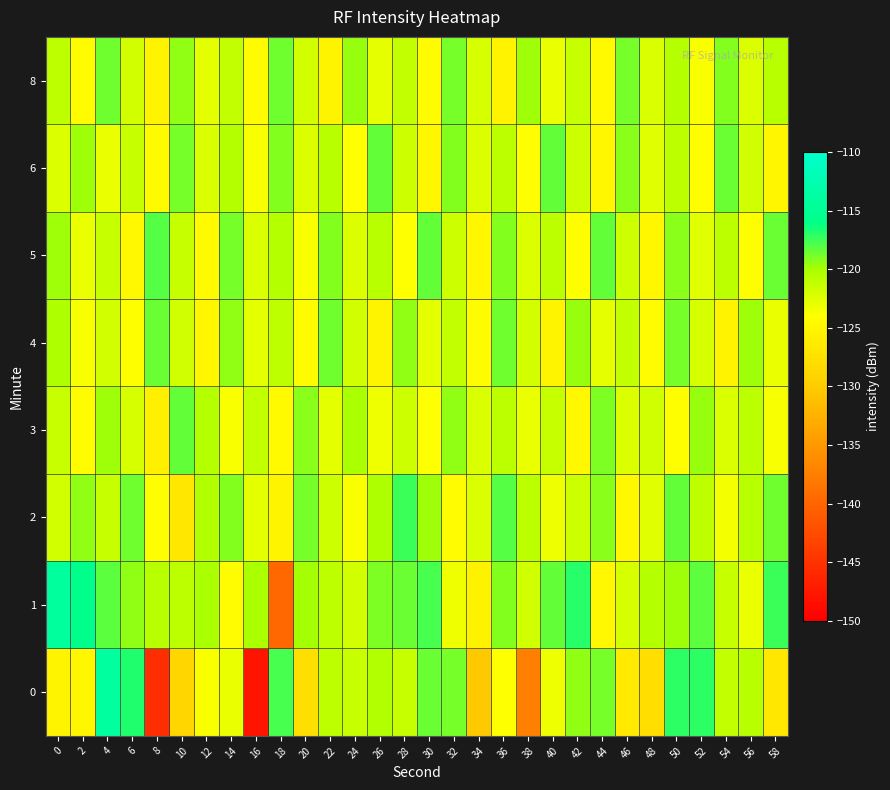

Reading right to left, extract all data points from this chart.

0: 58=-126.8	56=-120.8	54=-121.2	52=-117.1	50=-117.1	48=-127.9	46=-126.4	44=-118.8	42=-119.5	40=-123.3	38=-137.4	36=-124.1	34=-130.2	32=-118.8	30=-118.5	28=-121.3	26=-120.4	24=-121.5	22=-121.0	20=-127.8	18=-117.7	16=-147.9	14=-123.1	12=-123.8	10=-128.8	8=-145.4	6=-116.8	4=-114.1	2=-124.9	0=-125.2
1: 58=-117.5	56=-123.0	54=-121.4	52=-118.2	50=-119.8	48=-120.5	46=-122.1	44=-124.7	42=-116.9	40=-118.3	38=-121.8	36=-119.2	34=-125.6	32=-123.4	30=-117.8	28=-118.5	26=-119.0	24=-122.0	22=-121.0	20=-120.0	18=-139.8	16=-120.0	14=-124.4	12=-120.1	10=-120.9	8=-120.7	6=-119.5	4=-118.2	2=-115.9	0=-114.1
2: 58=-118.6	56=-120.7	54=-123.5	52=-121.0	50=-118.4	48=-122.6	46=-124.8	44=-119.3	42=-121.7	40=-123.2	38=-120.9	36=-118.1	34=-122.3	32=-124.5	30=-119.7	28=-117.4	26=-120.2	24=-123.8	22=-121.6	20=-118.9	18=-125.3	16=-122.7	14=-119.1	12=-120.4	10=-126.8	8=-124.2	6=-118.7	4=-121.3	2=-119.5	0=-122.0
3: 58=-123.6	56=-120.9	54=-122.3	52=-119.6	50=-124.1	48=-121.8	46=-122.5	44=-119.0	42=-124.7	40=-121.4	38=-123.1	36=-120.8	34=-122.2	32=-119.5	30=-124.0	28=-121.7	26=-123.4	24=-120.1	22=-122.8	20=-119.3	18=-124.6	16=-121.2	14=-123.9	12=-120.6	10=-118.4	8=-125.7	6=-122.1	4=-119.8	2=-124.3	0=-121.5
4: 58=-123.0	56=-119.7	54=-125.4	52=-122.1	50=-118.8	48=-124.5	46=-121.2	44=-122.9	42=-119.6	40=-125.3	38=-122.0	36=-118.7	34=-124.4	32=-121.1	30=-122.8	28=-119.5	26=-125.2	24=-121.9	22=-118.6	20=-124.3	18=-121.0	16=-122.7	14=-119.4	12=-125.1	10=-121.8	8=-118.5	6=-124.2	4=-121.9	2=-123.6	0=-120.3
5: 58=-118.5	56=-124.2	54=-120.9	52=-122.6	50=-119.3	48=-125.0	46=-121.7	44=-118.4	42=-124.1	40=-120.8	38=-122.5	36=-119.2	34=-124.9	32=-121.6	30=-118.3	28=-124.0	26=-120.7	24=-122.4	22=-119.1	20=-123.8	18=-120.5	16=-122.2	14=-118.9	12=-124.6	10=-121.3	8=-118.0	6=-124.7	4=-121.4	2=-123.1	0=-119.8
6: 58=-125.1	56=-121.8	54=-118.5	52=-124.2	50=-120.9	48=-122.6	46=-119.3	44=-125.0	42=-121.7	40=-118.4	38=-124.1	36=-120.8	34=-122.5	32=-119.2	30=-124.9	28=-121.6	26=-118.3	24=-124.0	22=-120.7	20=-122.4	18=-119.1	16=-123.8	14=-120.5	12=-122.2	10=-118.9	8=-124.6	6=-121.3	4=-123.0	2=-119.7	0=-122.4
8: 58=-120.7	56=-122.4	54=-119.1	52=-123.8	50=-120.5	48=-122.2	46=-118.9	44=-124.6	42=-121.3	40=-123.0	38=-119.7	36=-125.4	34=-122.1	32=-118.8	30=-124.5	28=-121.2	26=-122.9	24=-119.6	22=-125.3	20=-122.0	18=-118.7	16=-124.4	14=-121.1	12=-122.8	10=-119.5	8=-125.2	6=-121.9	4=-118.6	2=-124.3	0=-121.0